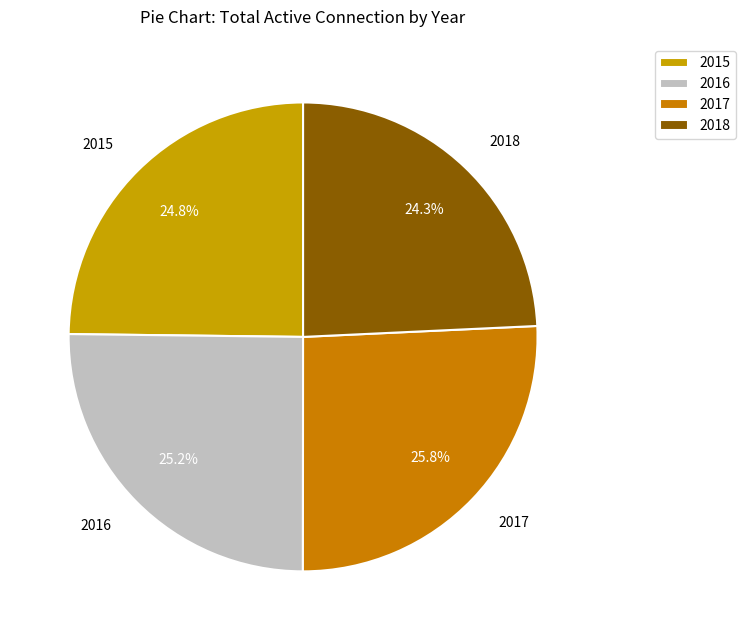

Which slice is the smallest?

2018